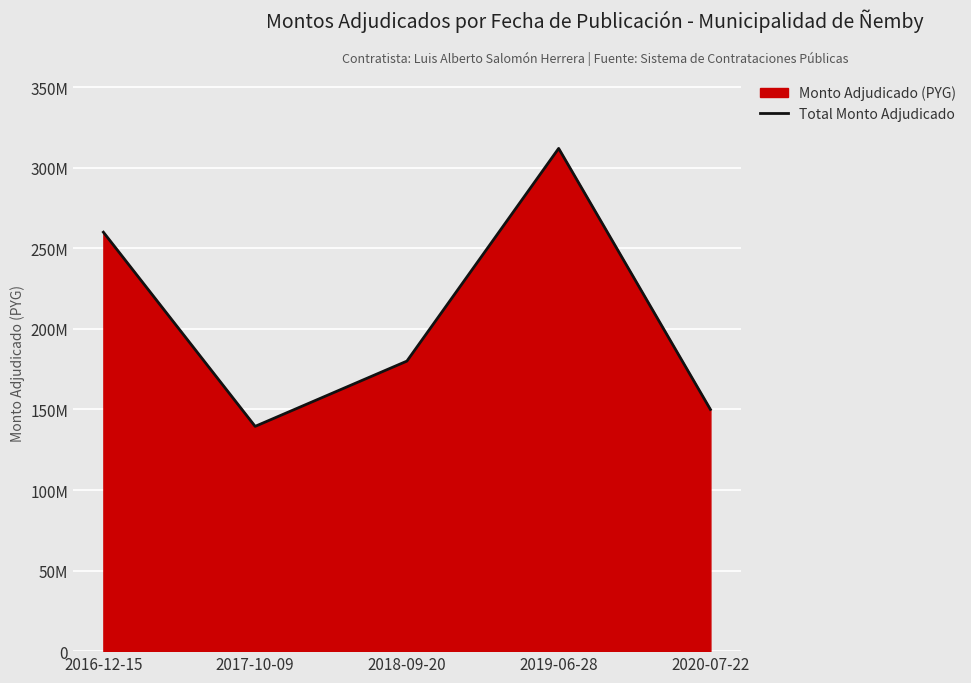

What is the value of the 5th point from the left?

150000000